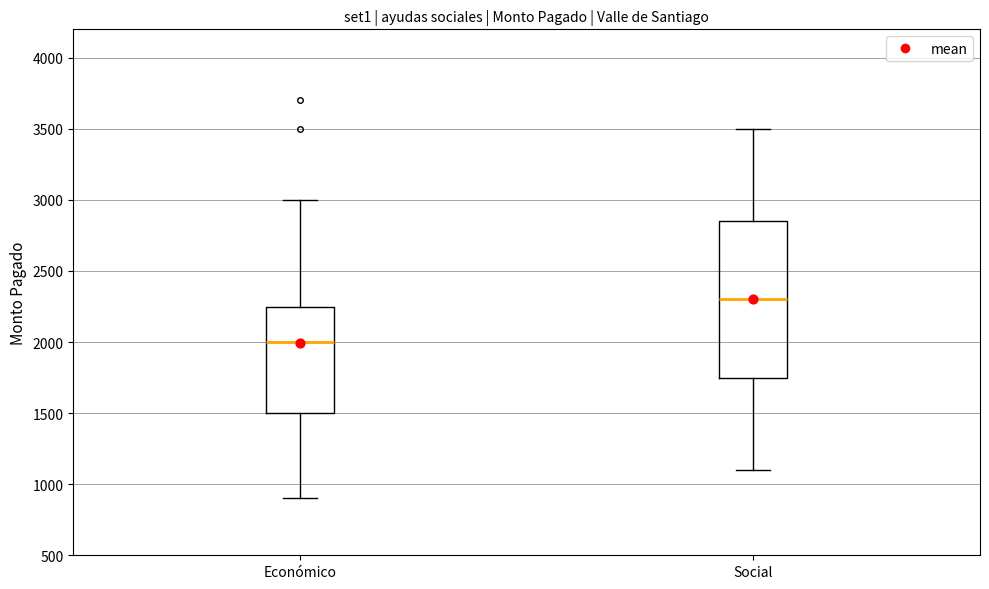

Which box's median line is the highest?

Social